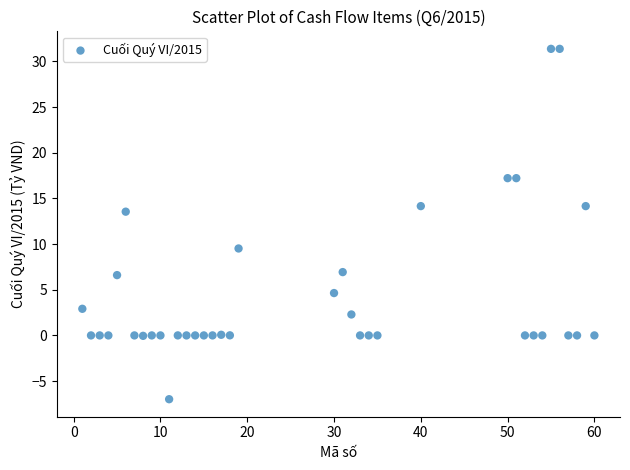

What is the range of X values (max minus min)?

59.0